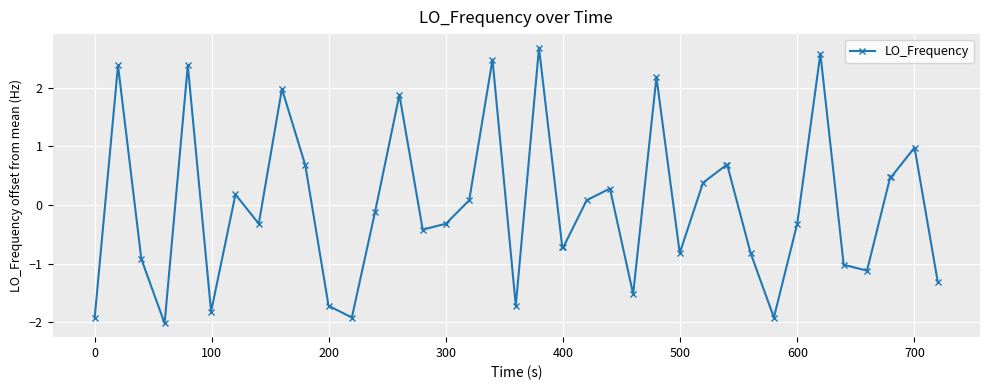

True or false: the data has more than 2 interior local peaks.

True